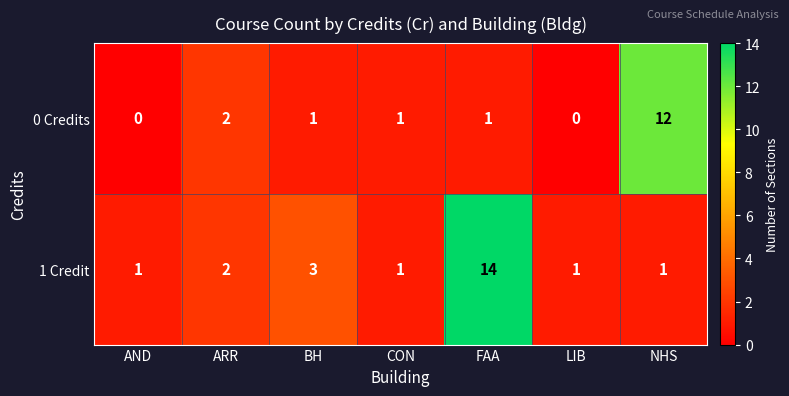

Where does the 0 Credits series first go above 1?

ARR